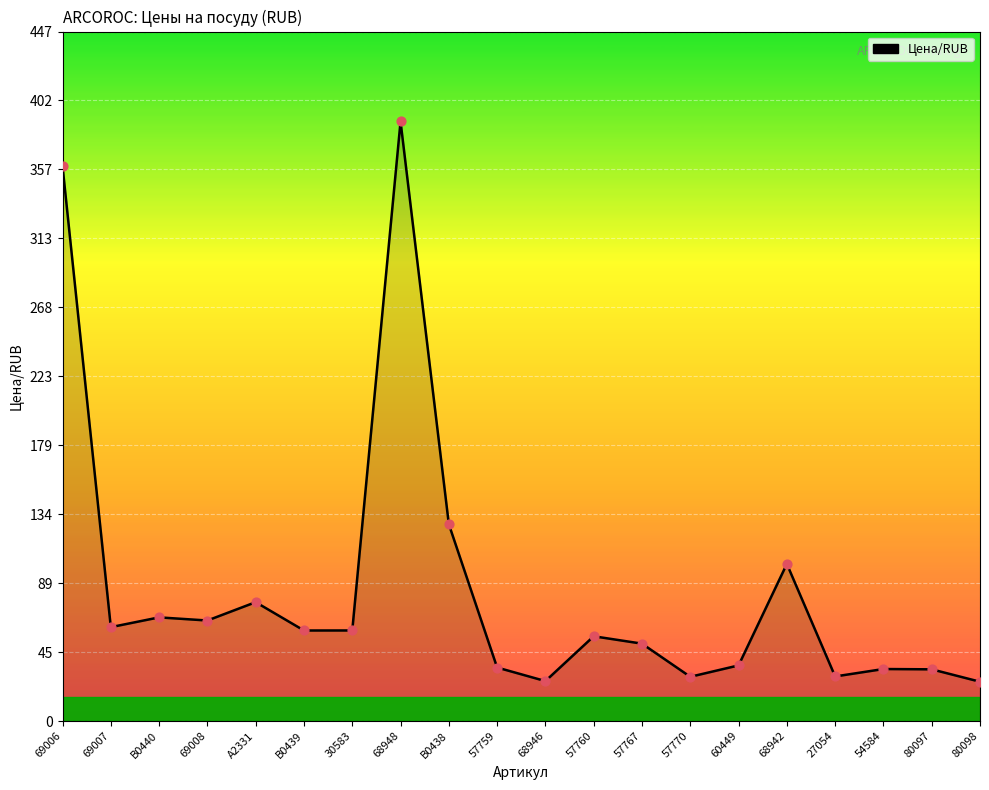

Which has a higher value, 69007 or 69008?

69008